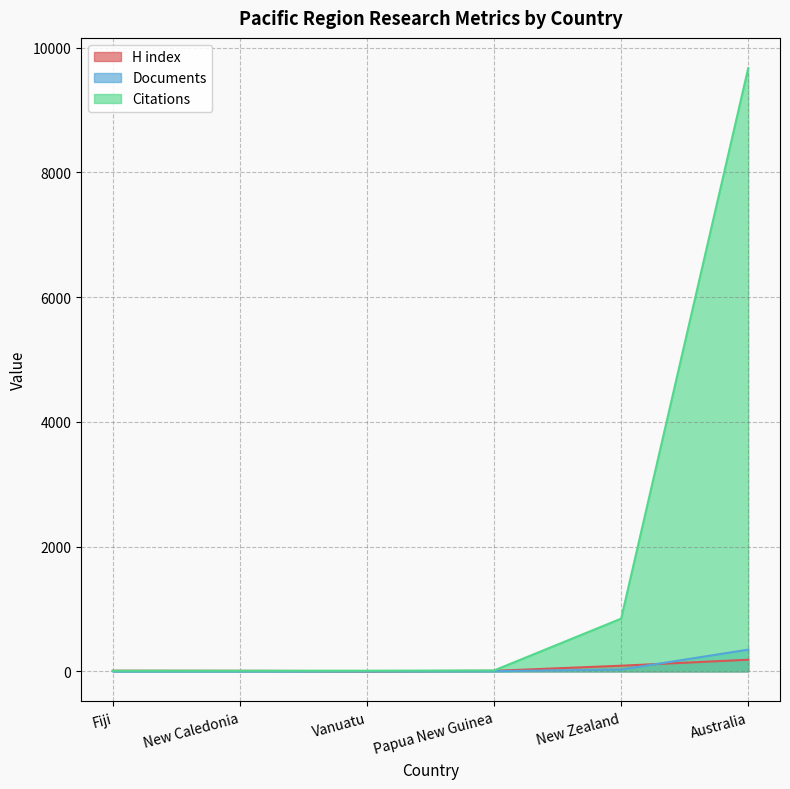

Where does the Documents series first go above 3?

New Zealand